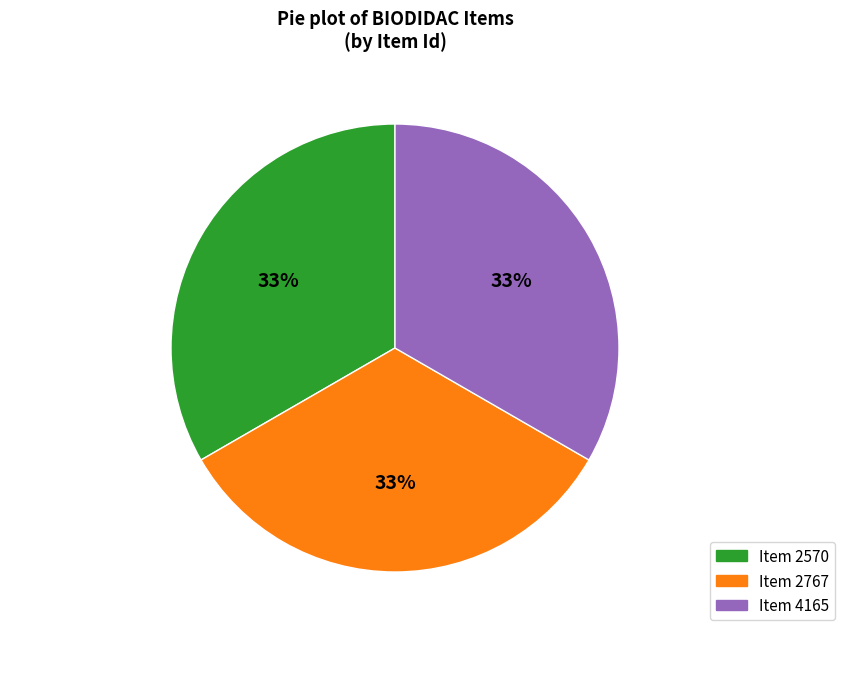

To the nearest percent, what is the average slice percentage?

33%